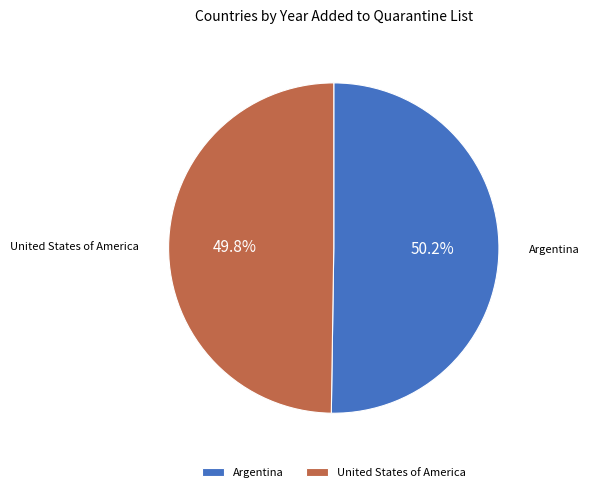

What percentage is the United States of America slice, to the nearest percent?

50%